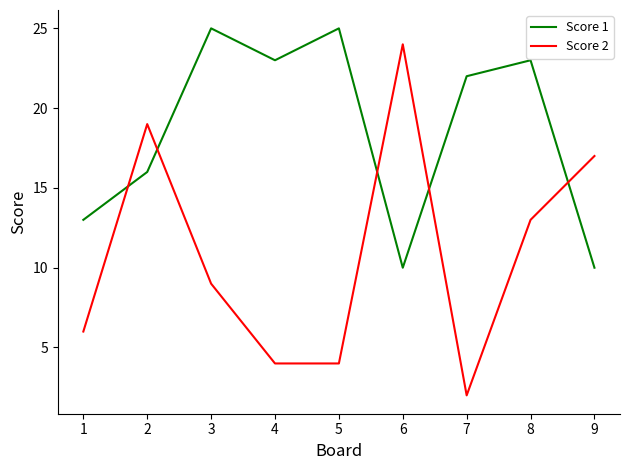

What is the difference between the Score 2 values at 2 and 6?

5